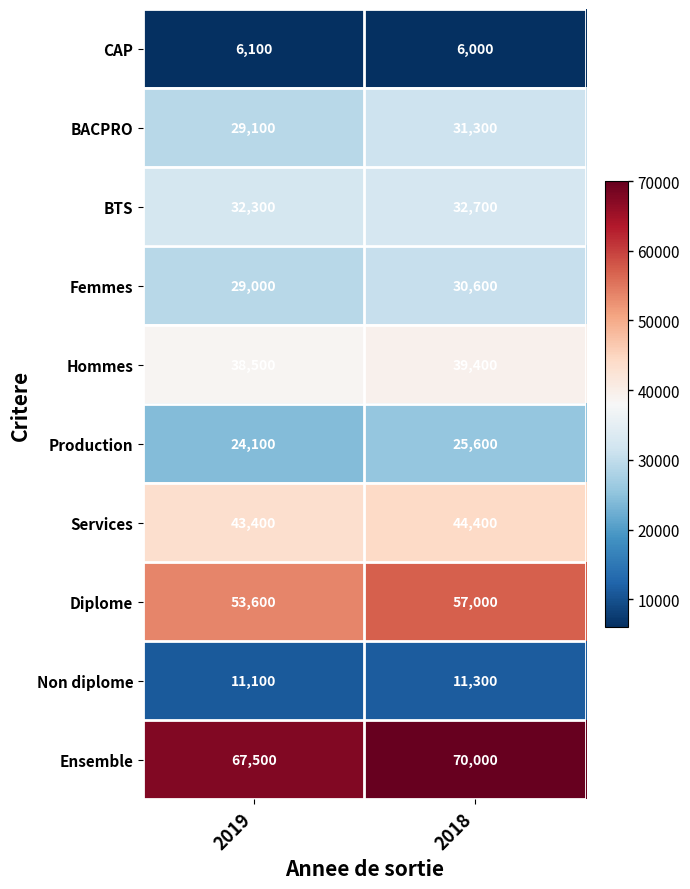

The value of Femmes at 2019 is 20206. True or false?

False